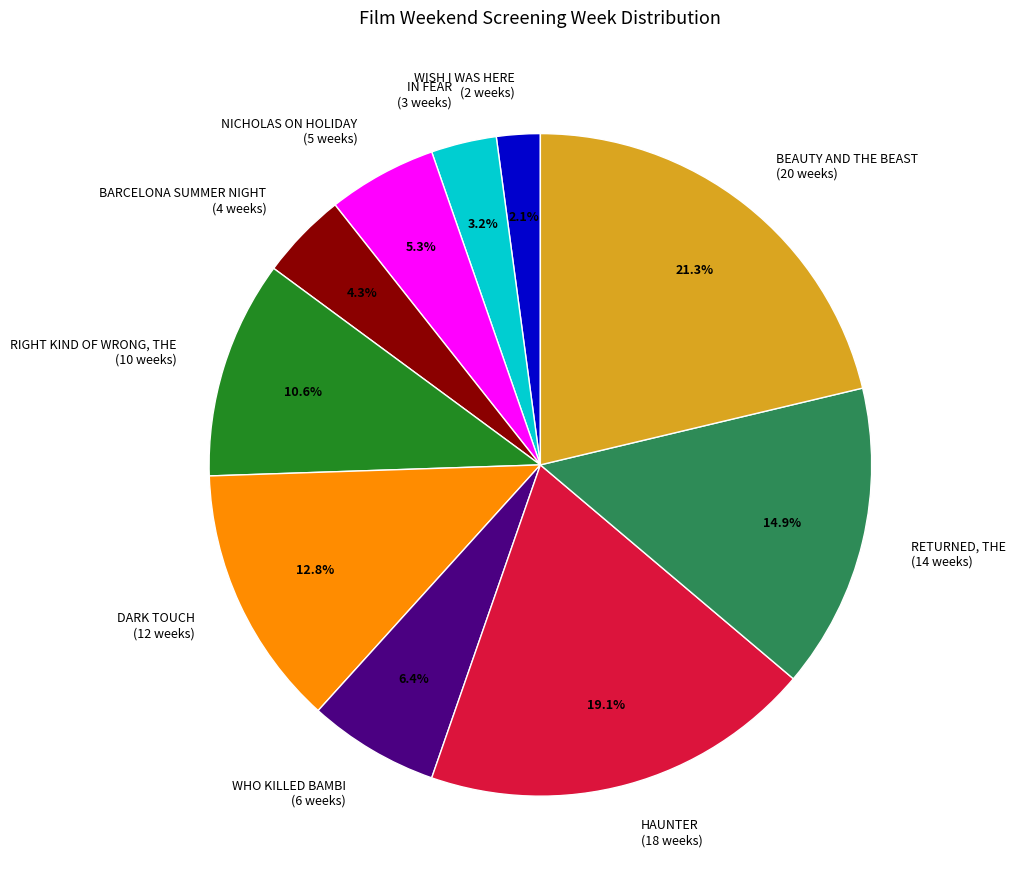

Rank the categories by value from lowest to highest.

WISH I WAS HERE, IN FEAR, BARCELONA SUMMER NIGHT, NICHOLAS ON HOLIDAY, WHO KILLED BAMBI, RIGHT KIND OF WRONG, THE, DARK TOUCH, RETURNED, THE, HAUNTER, BEAUTY AND THE BEAST